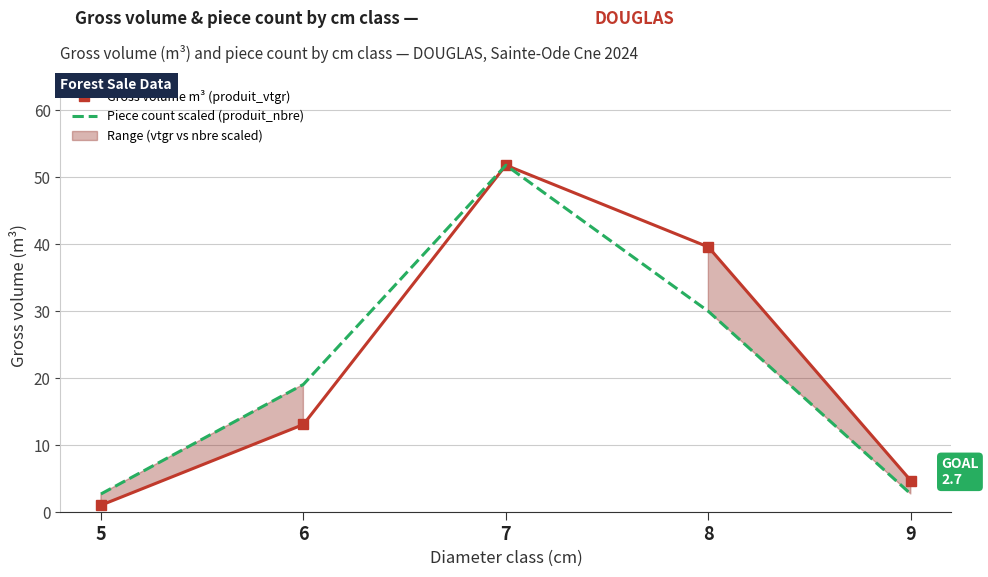

List the series in order of their overall mean, lowest first.

Piece count scaled (produit_nbre), Gross volume m³ (produit_vtgr)